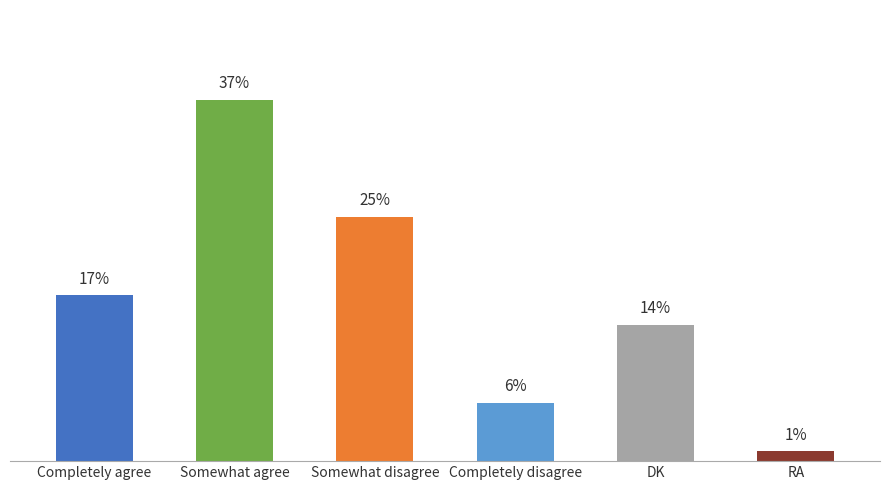

Which label corresponds to the smallest value in the chart?

RA